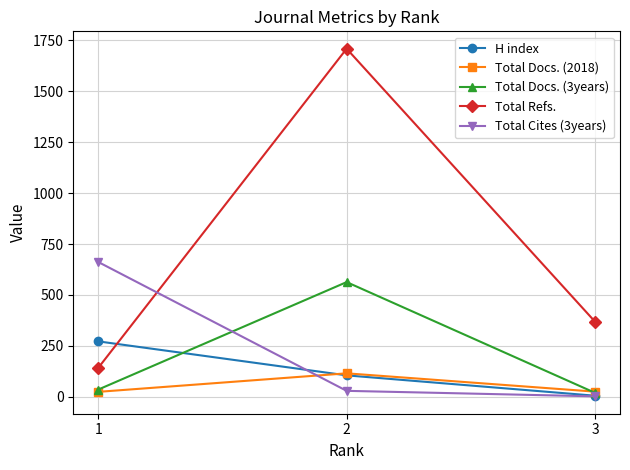

Which series changed the most between 2 and 3?

Total Refs.